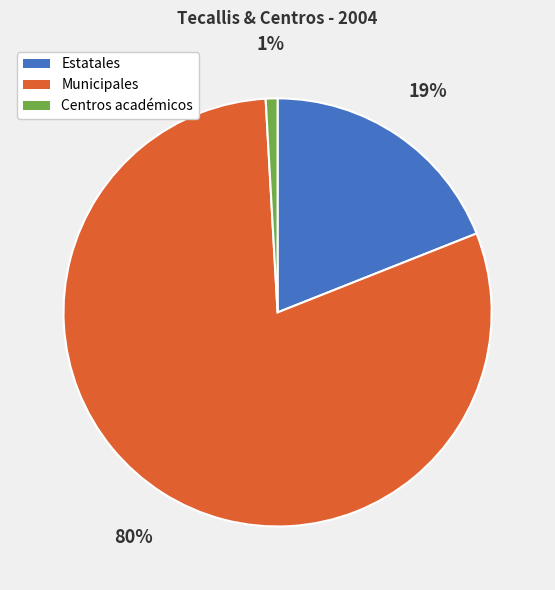

Does Estatales account for over 50% of the chart?

No